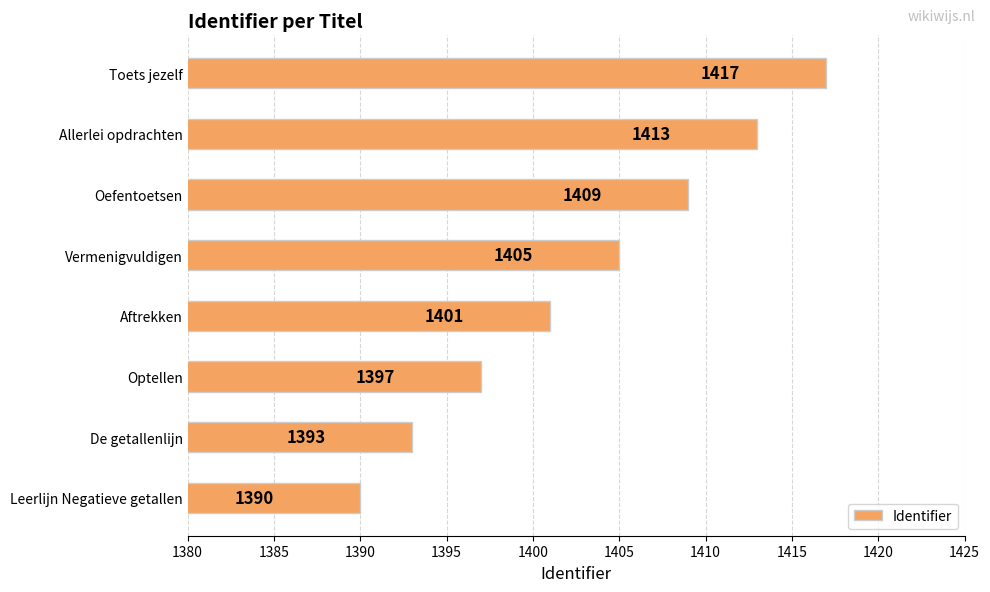

What is the change in value from Leerlijn Negatieve getallen to Oefentoetsen?

+19